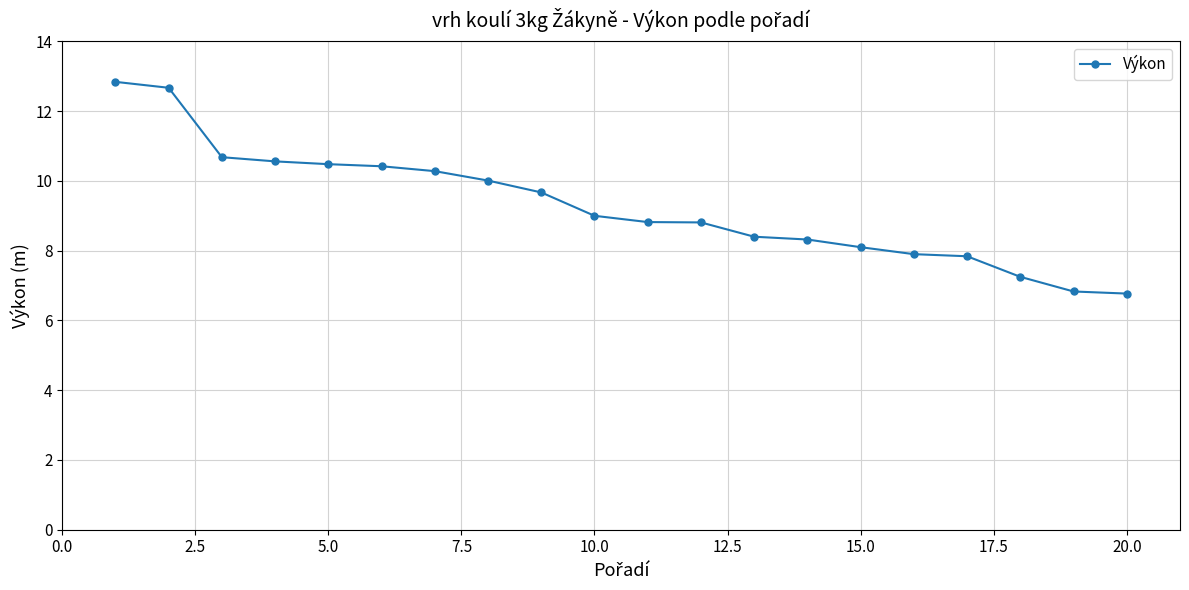

What is the sum of all values?

185.7